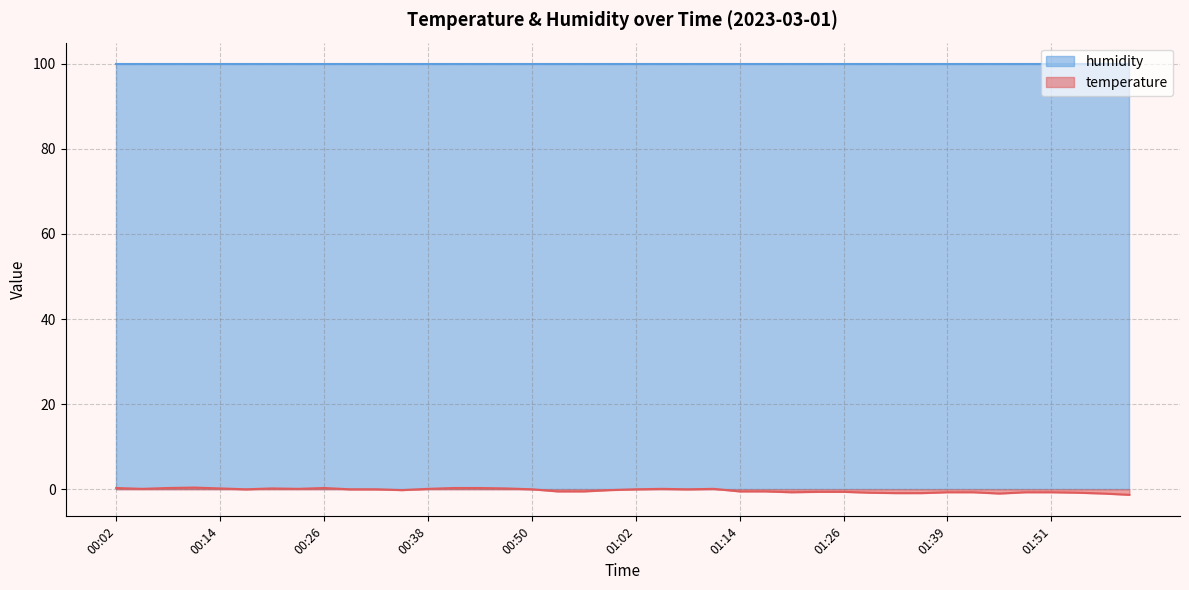

At which category does the chart reach its peak across all series?

00:11